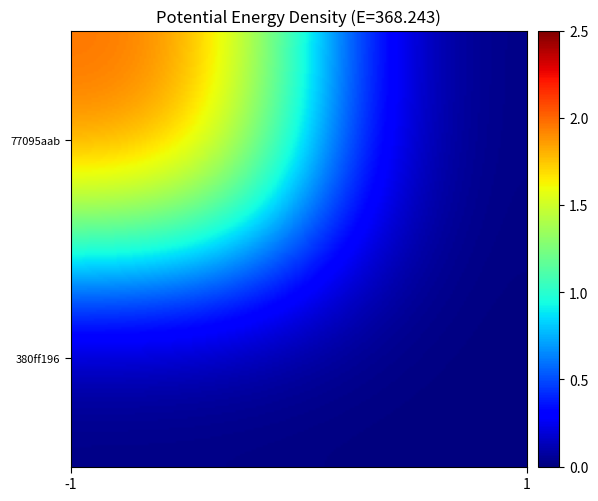

Reading left to right, list all the values displayed in this chart.

77095aab: 2	0
380ff196: 0	0